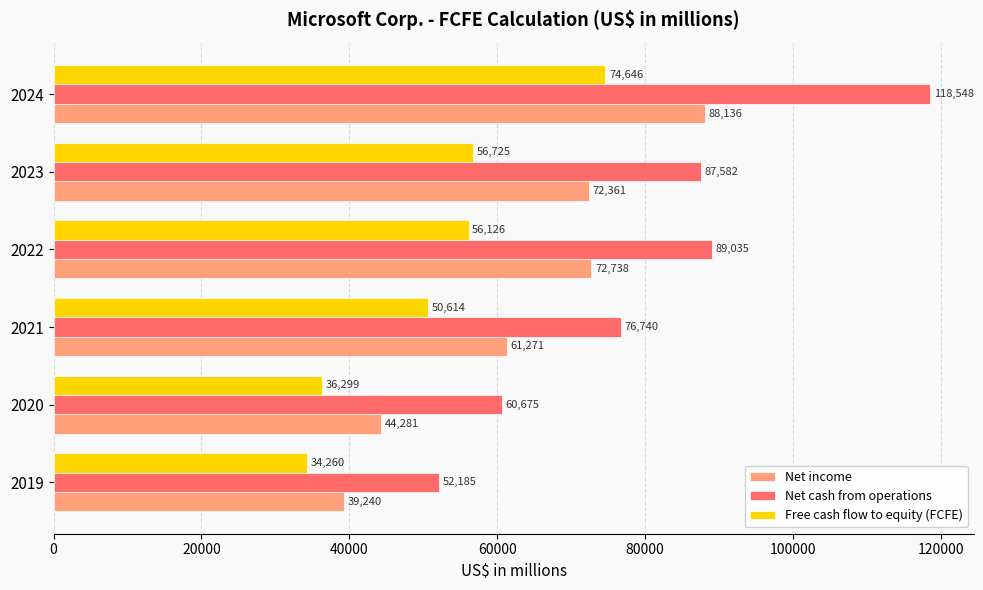

Rank the series by their maximum value, from highest to lowest.

Net cash from operations, Net income, Free cash flow to equity (FCFE)